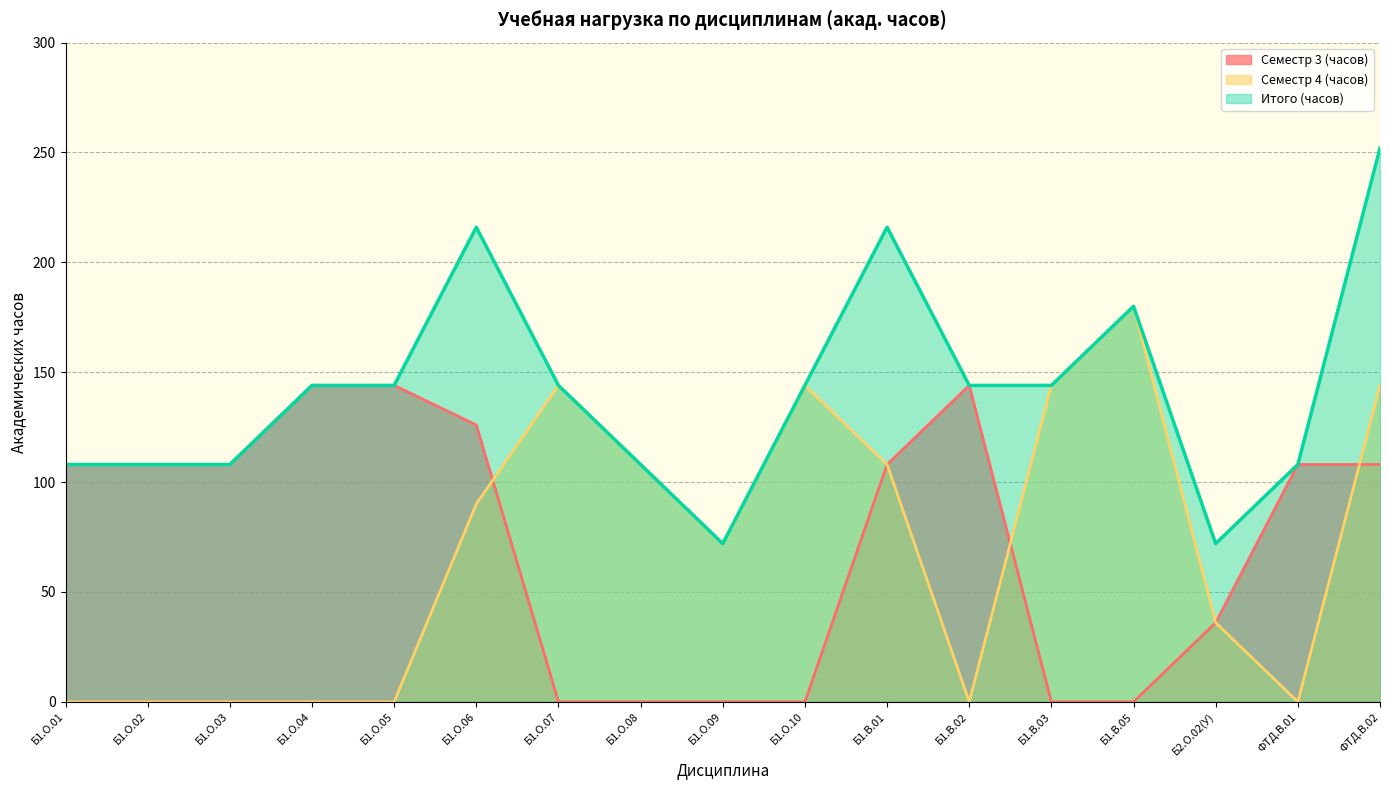

Which series has the widest spread of values?

Семестр 4 (часов)